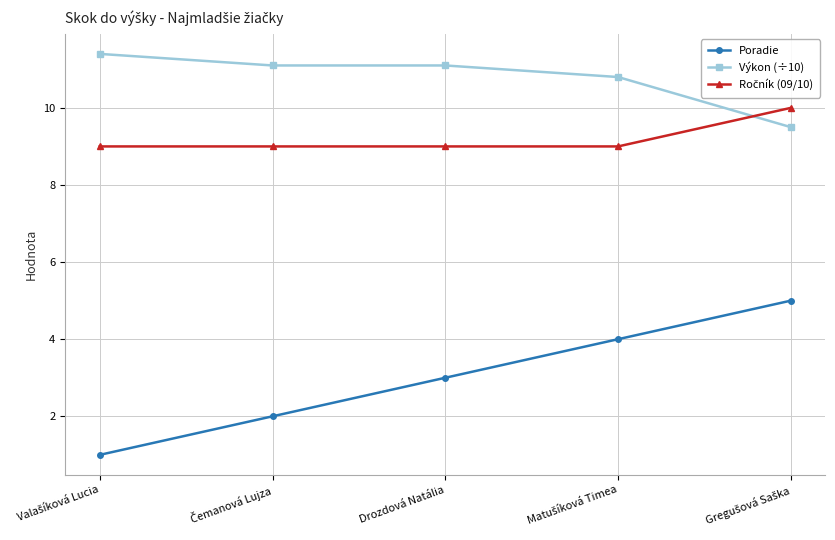

What is the greatest value displayed?

11.4